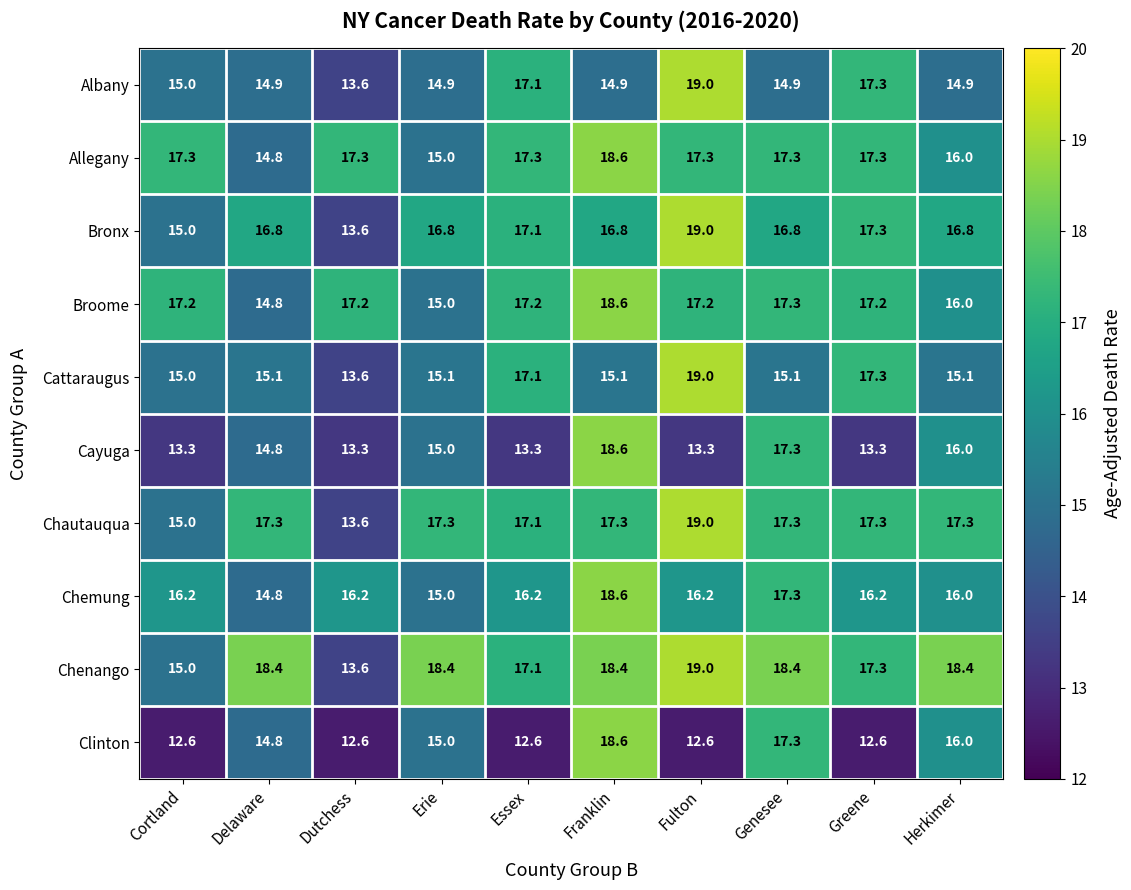

Which series has the largest total across all categories?

Chenango